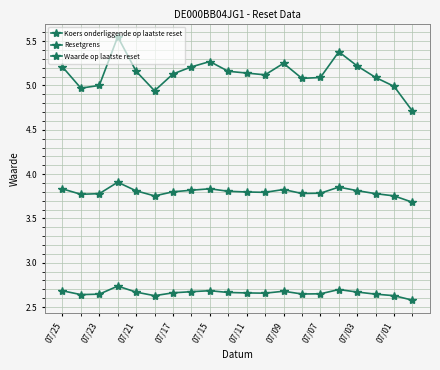

True or false: Resetgrens and Koers onderliggende op laatste reset intersect in this chart.

False